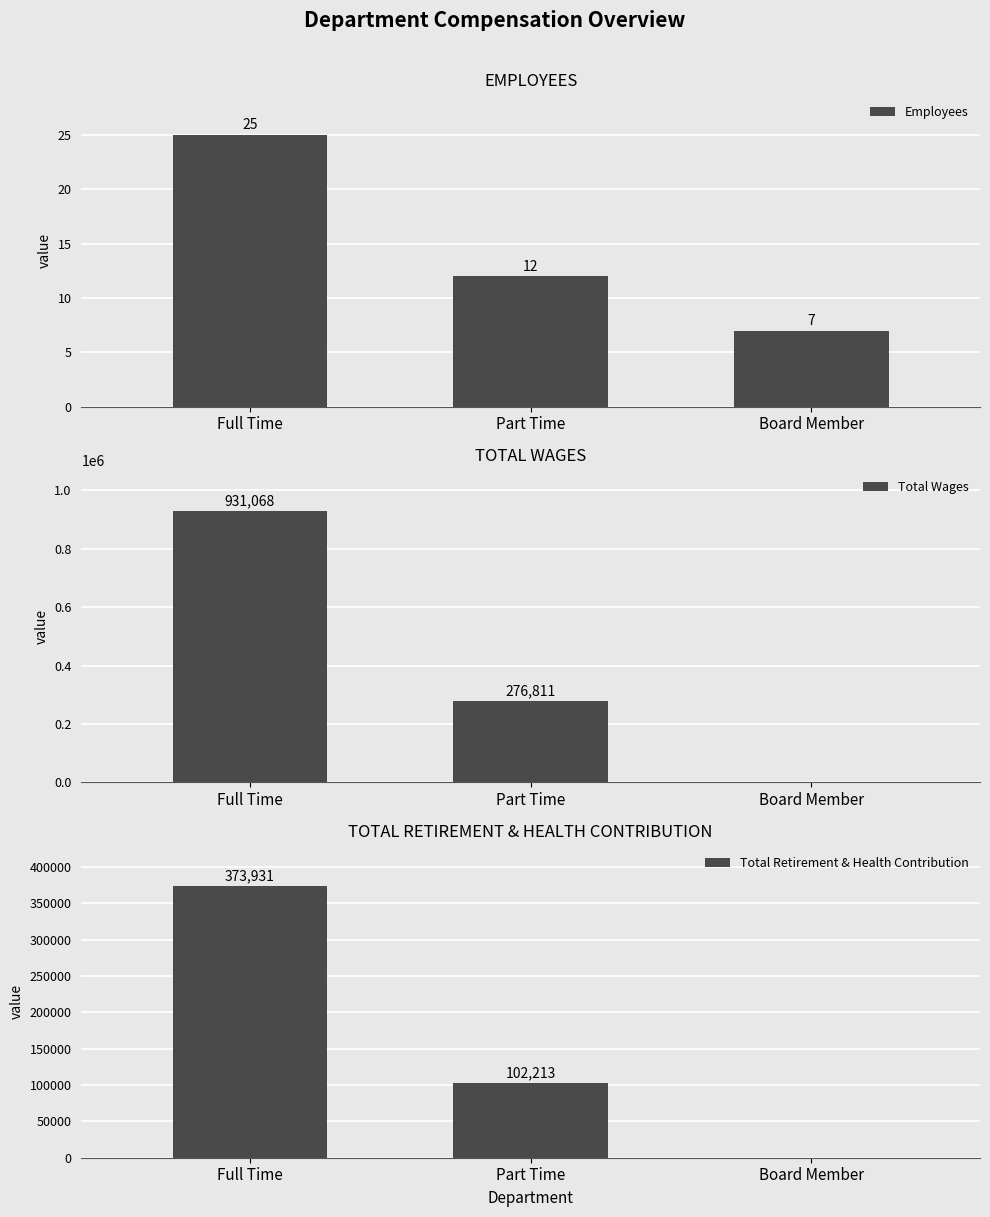

What is the spread (max minus min) of values at Full Time?

931043